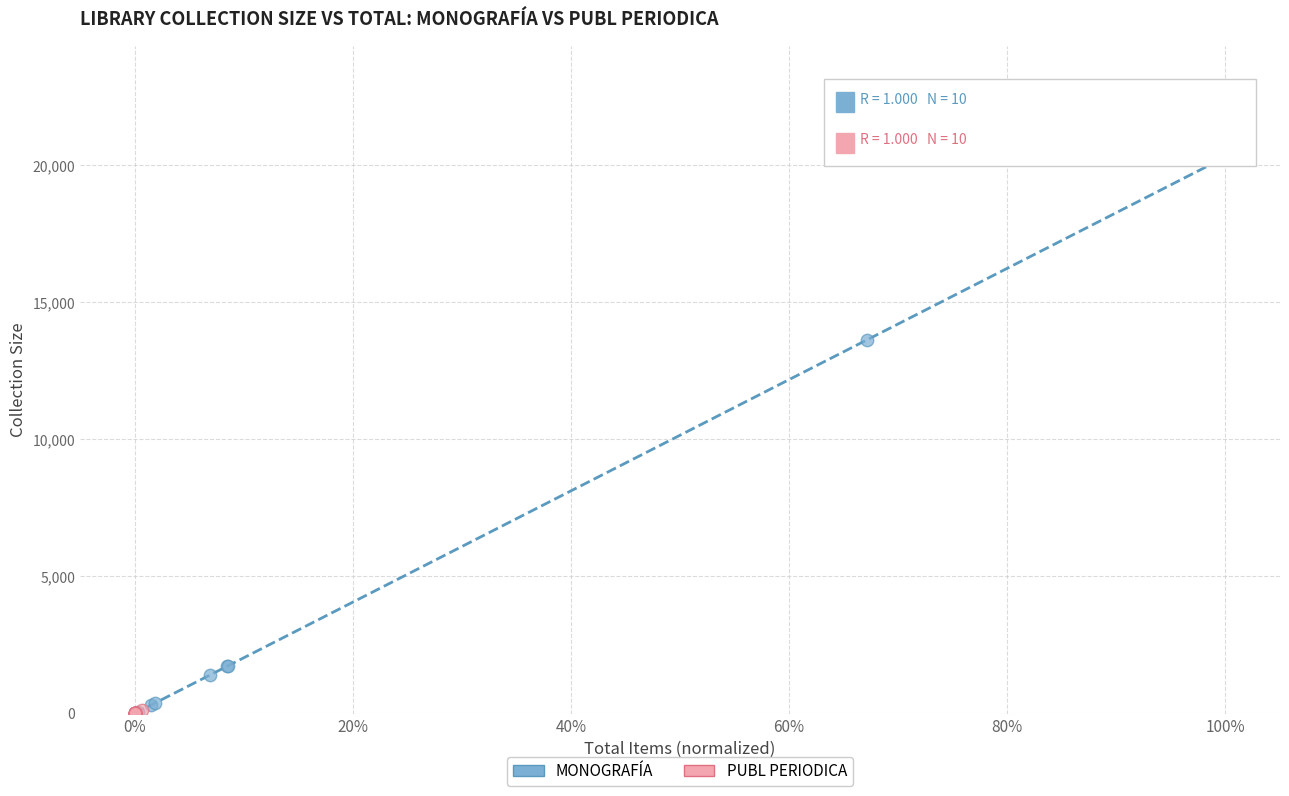

Which series reaches the maximum Y coordinate?

MONOGRAFÍA